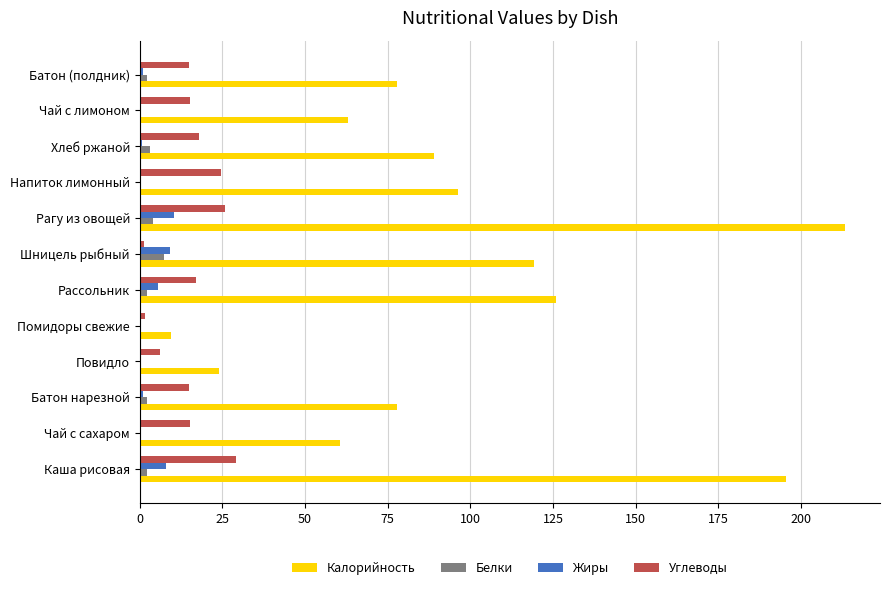

Is it true that Калорийность equals 130.7 at Напиток лимонный?

False